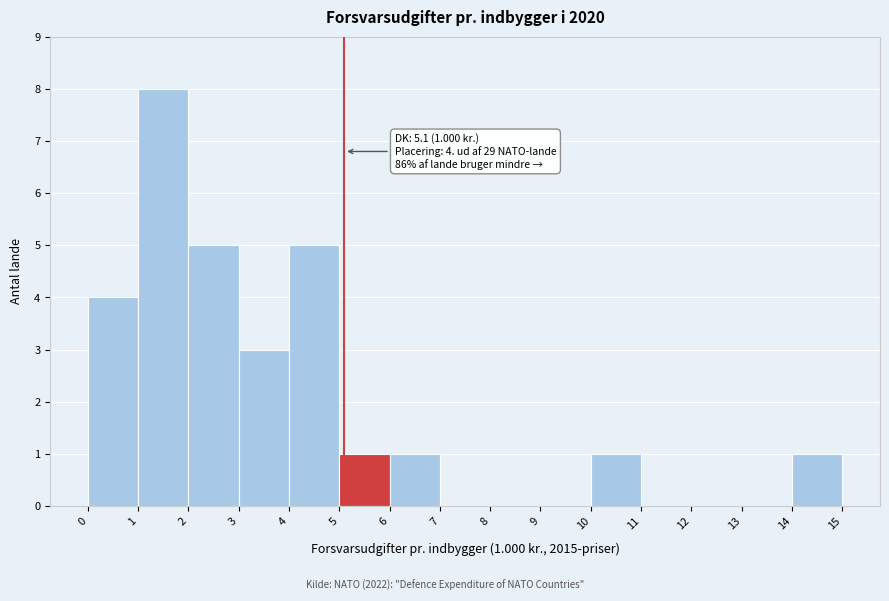

Which range on the x-axis has the tallest bar?

1 to 2